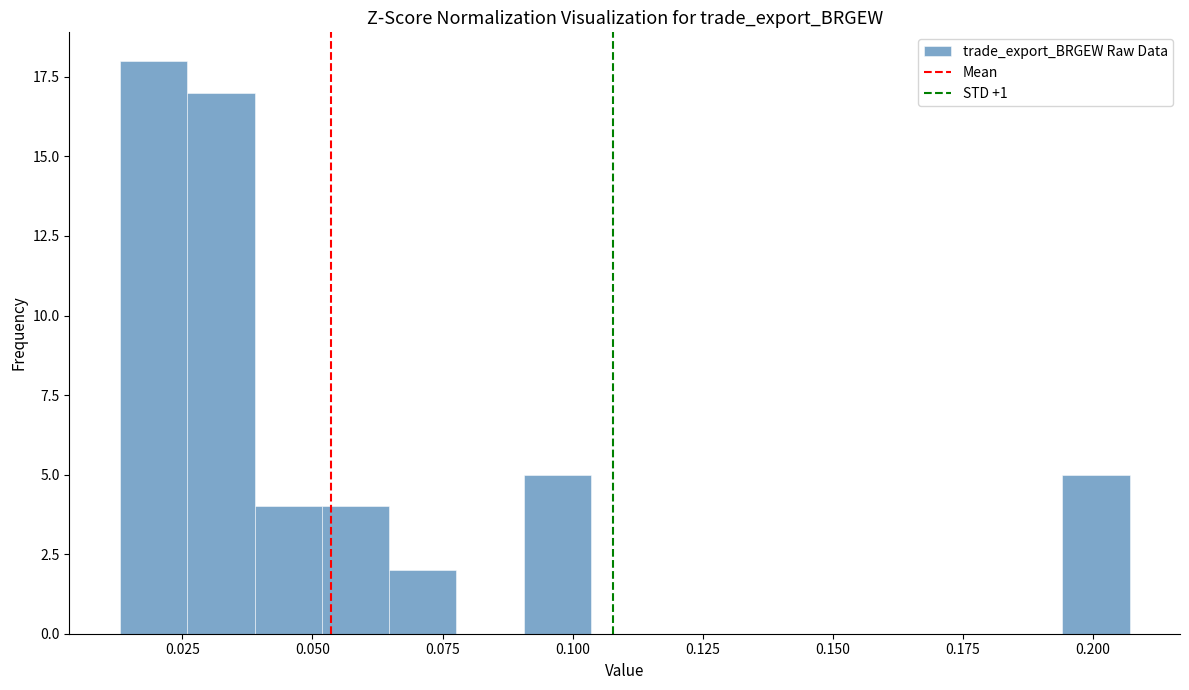

Around what value on the x-axis is the tallest bar? Give the approximate position of its centre, as read against the axis.

0.020